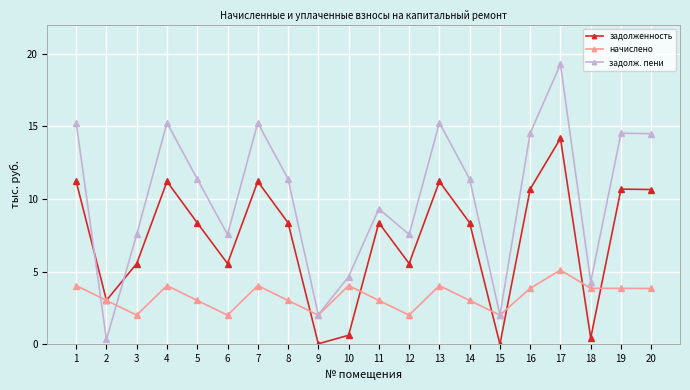

Which series has the largest range (max minus min)?

задолж. пени